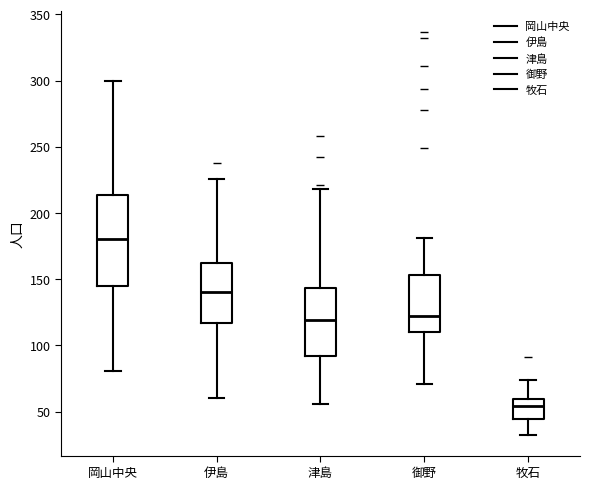

Reading left to right, transcribe this box plot: for each box, give where its median line is, the range the box spans, and where its two whiskers end, as read against the y-axis. The values are not printed on the chart, so give them approximately, as read against the axis.

岡山中央: median 180, box 145 to 215, whiskers 80 to 300
伊島: median 140, box 115 to 160, whiskers 60 to 225
津島: median 120, box 90 to 145, whiskers 55 to 220
御野: median 125, box 110 to 155, whiskers 70 to 180
牧石: median 55, box 45 to 60, whiskers 30 to 75